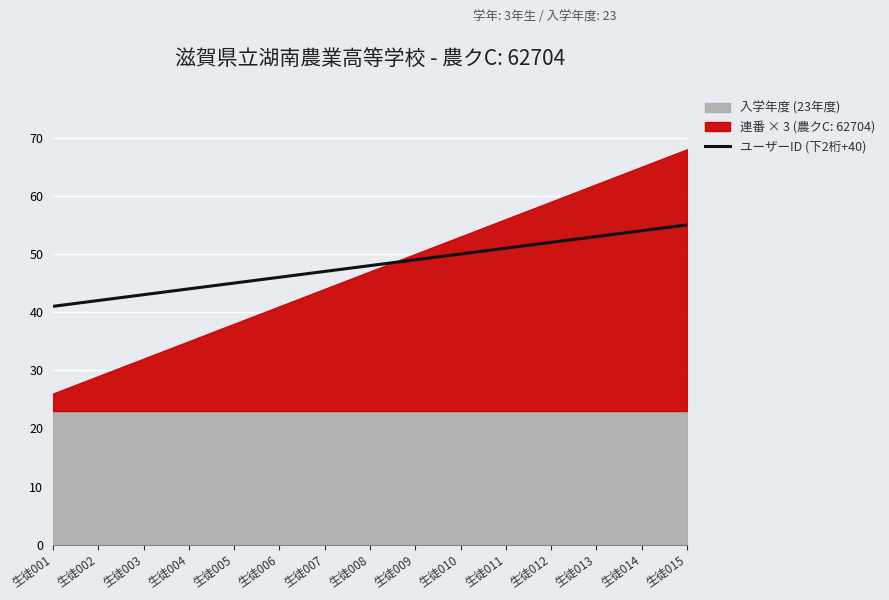

The ユーザーID (下2桁+40) series shows 50 at 生徒010. True or false?

True